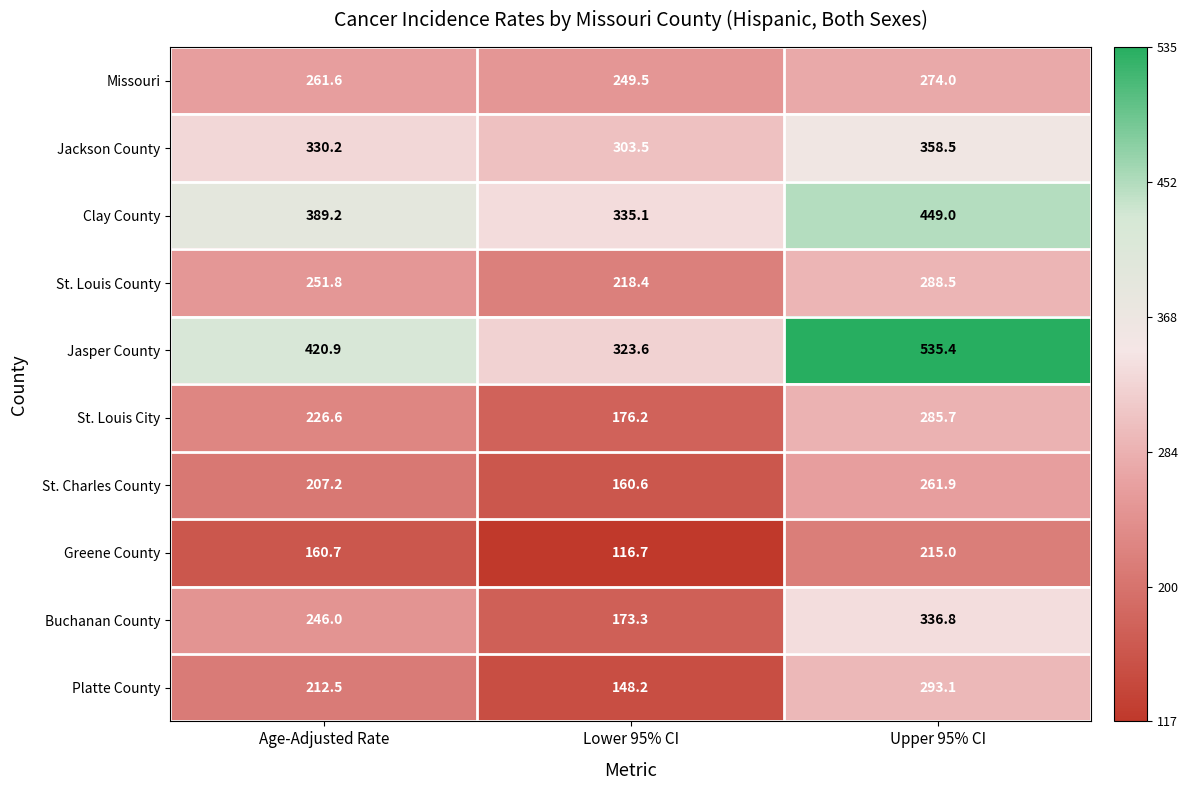

The Buchanan County series shows 95.3 at Upper 95% CI. True or false?

False